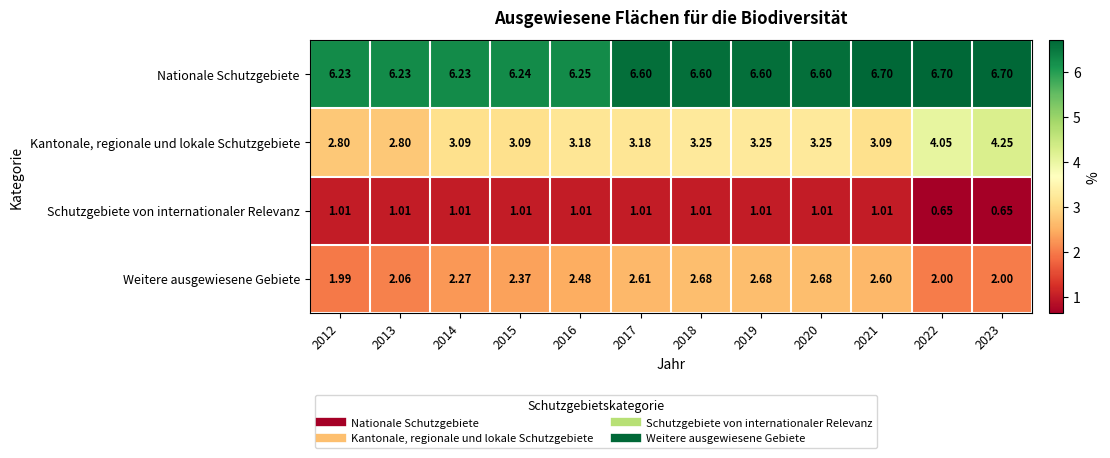

Between 2019 and 2021, which series saw the biggest shift?

Kantonale, regionale und lokale Schutzgebiete